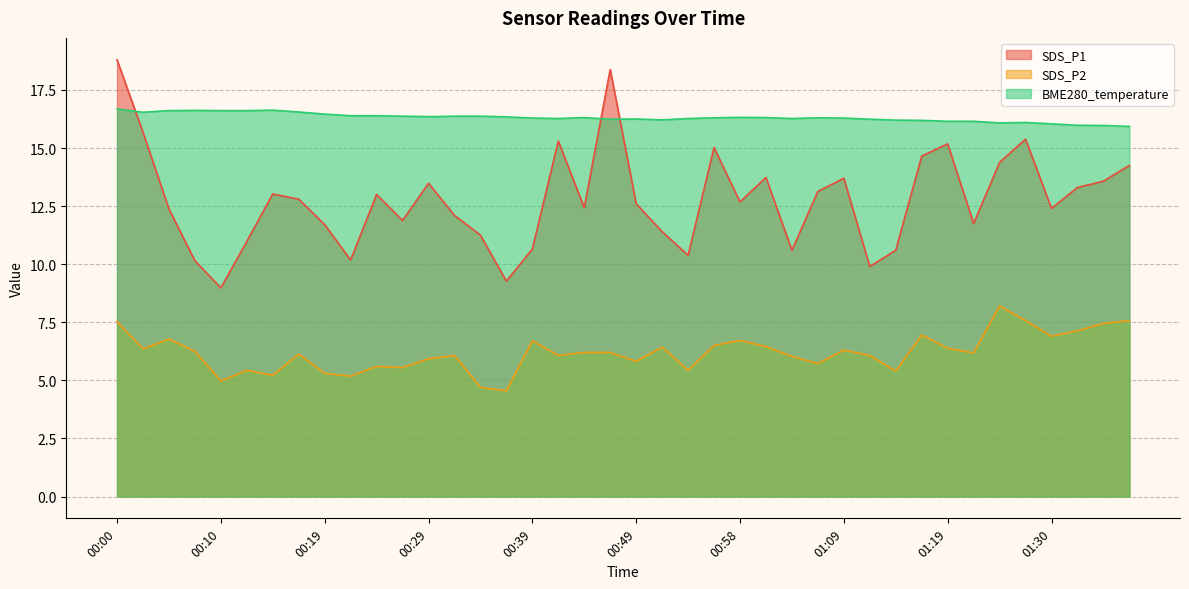

What is the difference between the maximum and second lowest values in the BME280_temperature series?

0.7